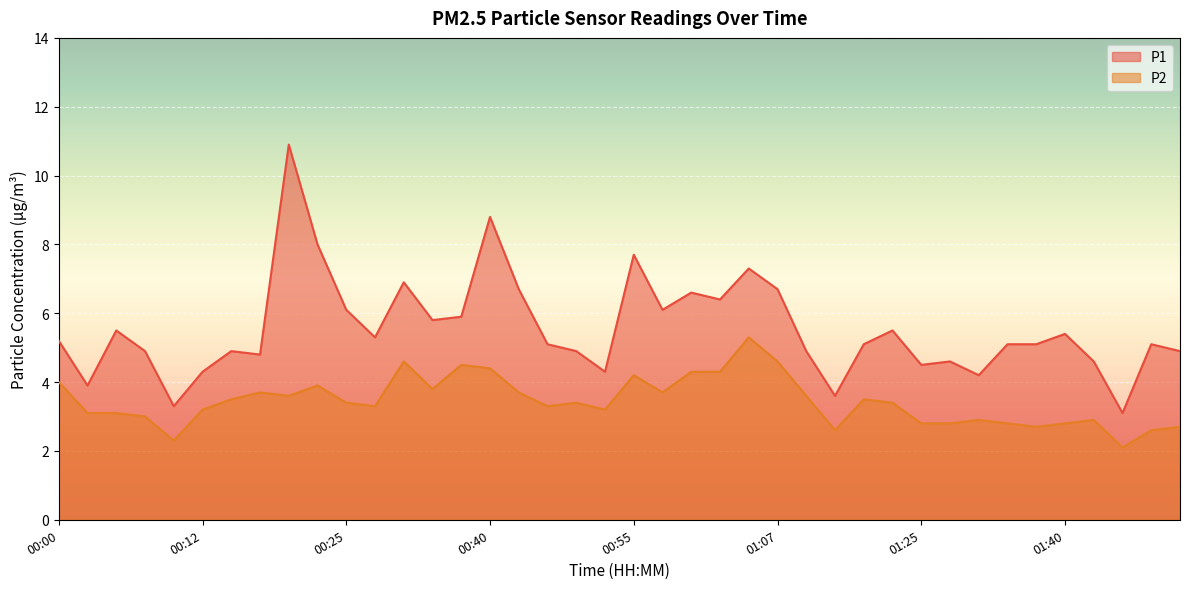

List the series in order of their overall mean, lowest first.

P2, P1